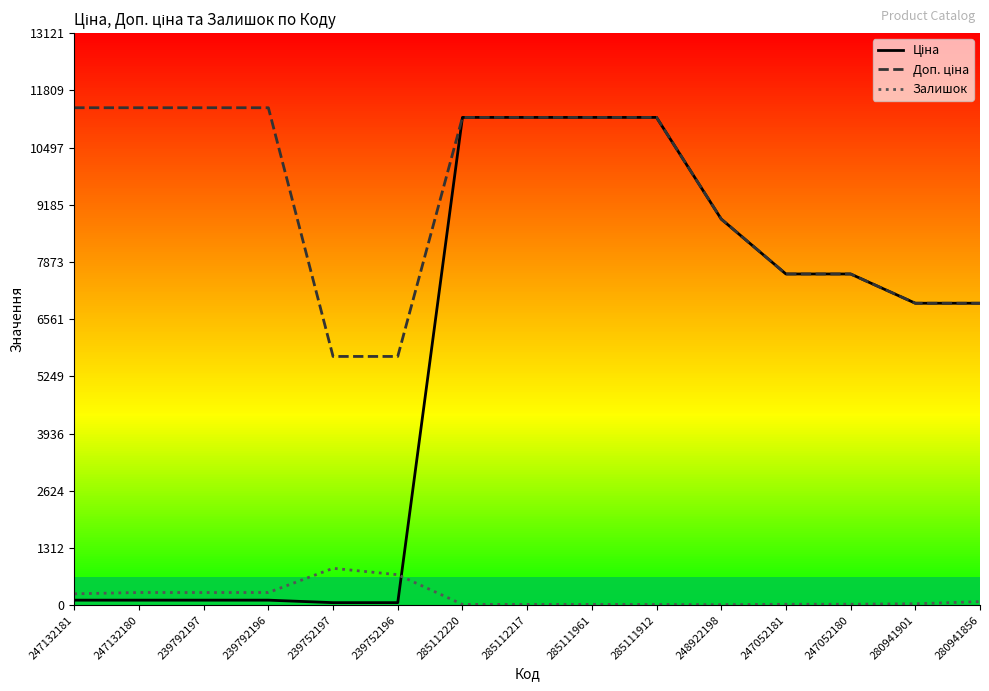

What is the highest value of the Залишок series?

845.0